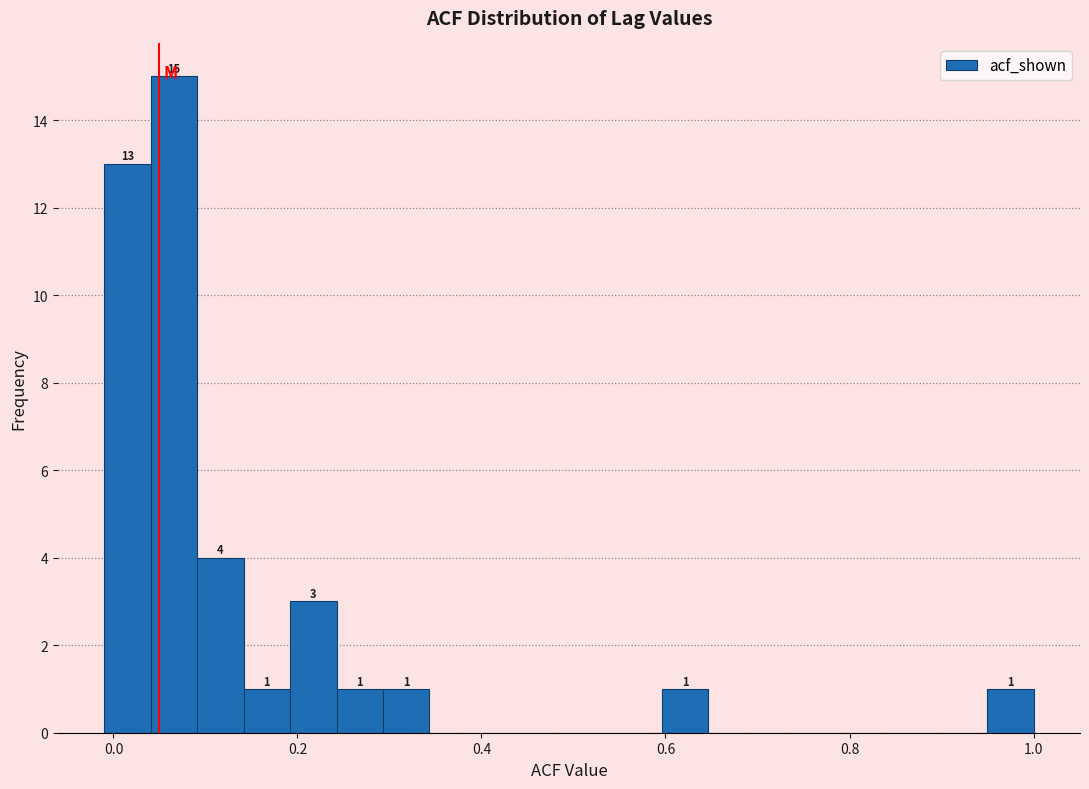

Around what value on the x-axis is the tallest bar? Give the approximate position of its centre, as read against the axis.

0.06